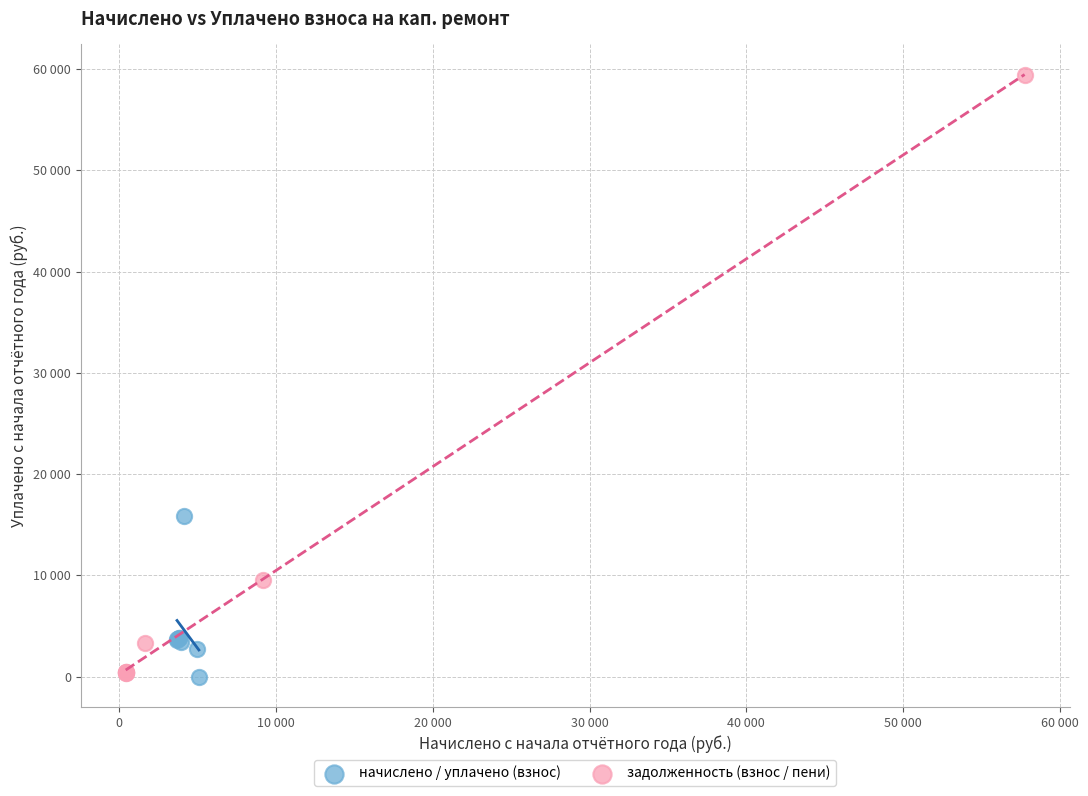

Which series reaches the maximum Y coordinate?

задолженность (взнос / пени)